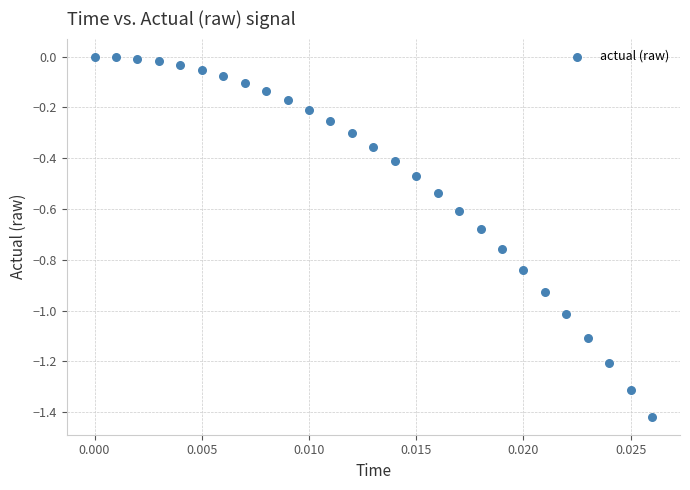

What is the range of Y values (max minus min)?

1.4